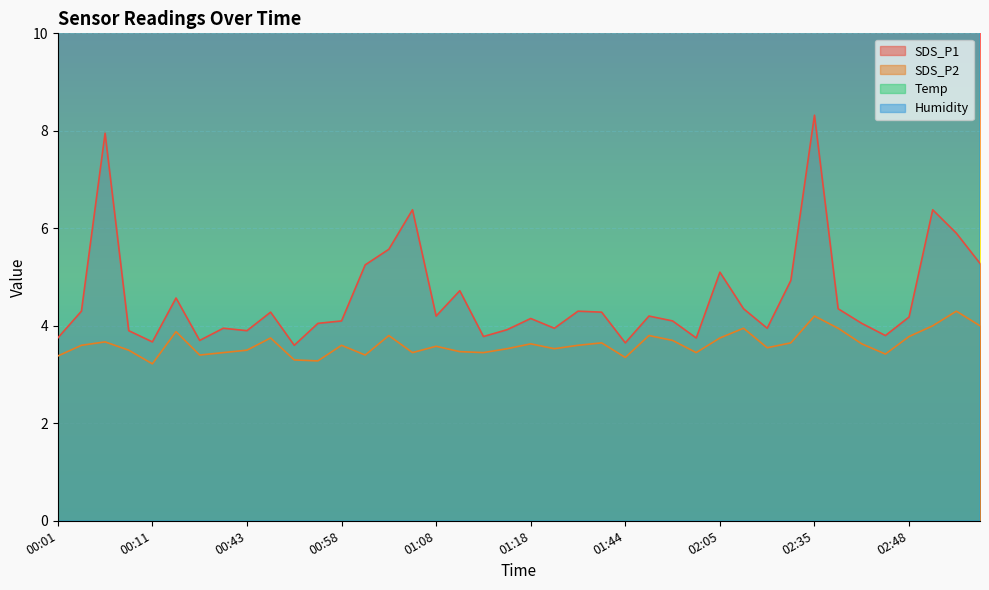

True or false: SDS_P1 and Humidity cross at least once.

False